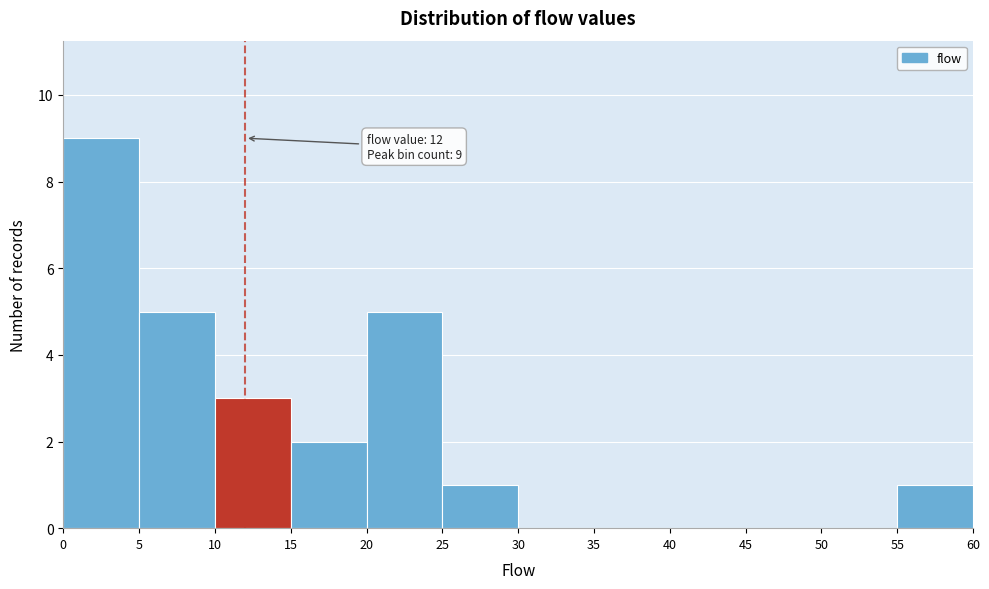

Over which range of the x-axis is the bar tallest?

0 to 5